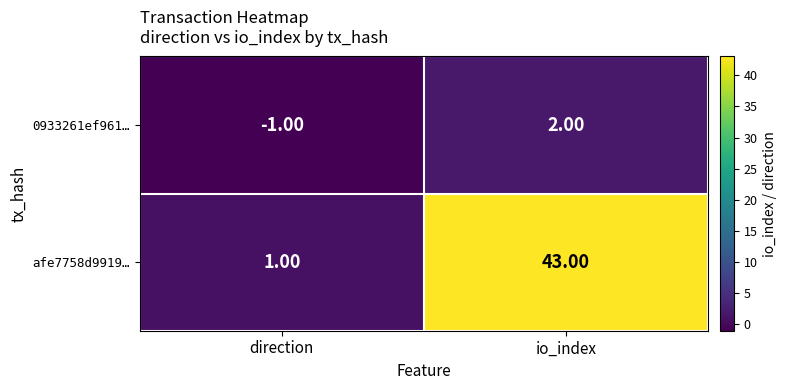

Rank the series at direction from highest to lowest value.

afe7758d9919…, 0933261ef961…